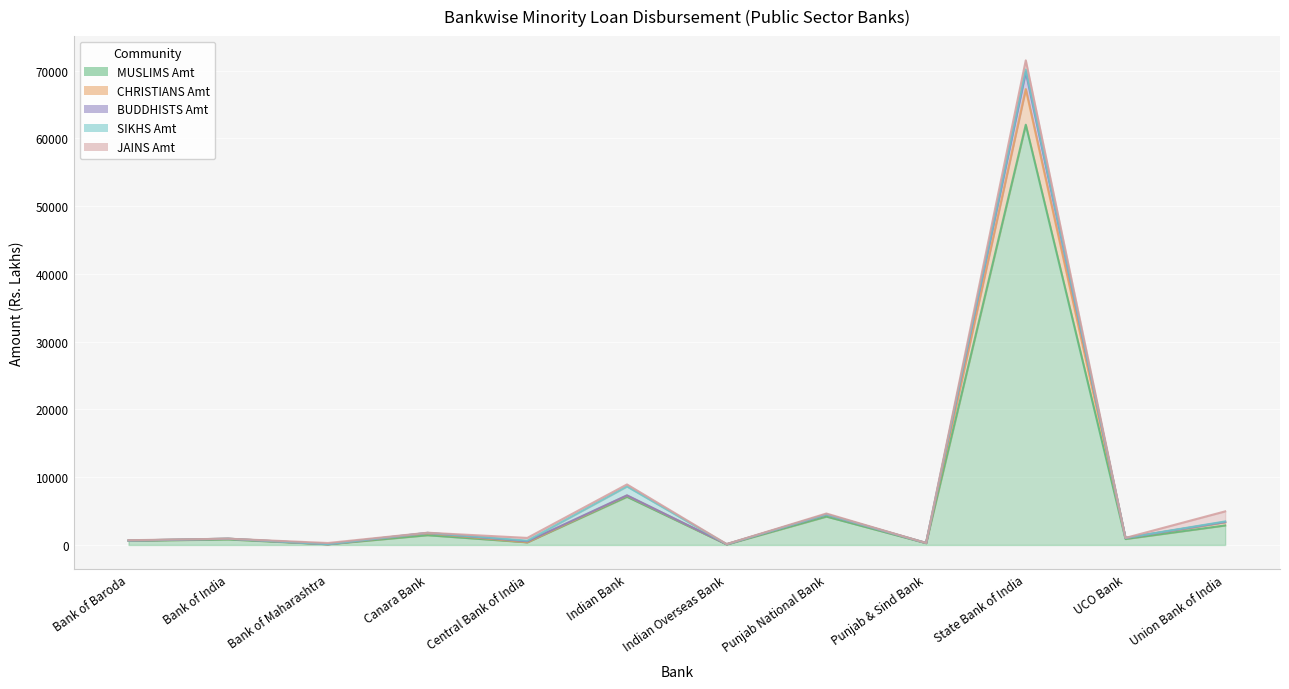

Between UCO Bank and Bank of India, which is larger?

UCO Bank